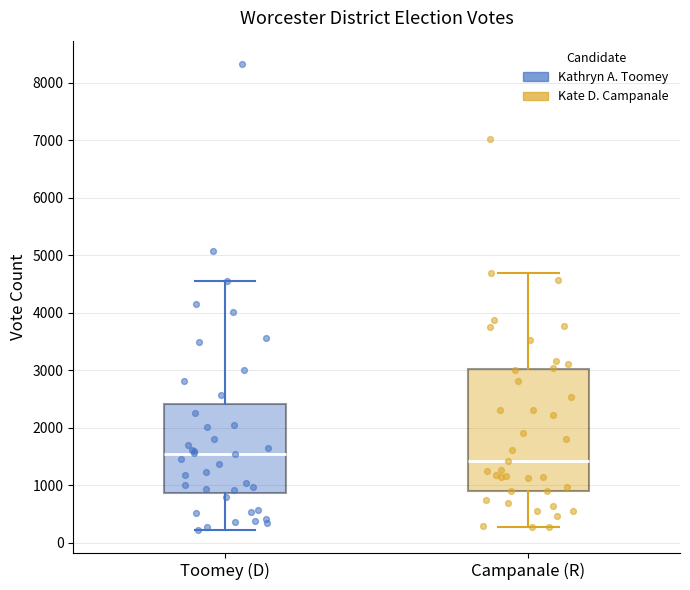

Which box's median line is the lowest?

Campanale (R)